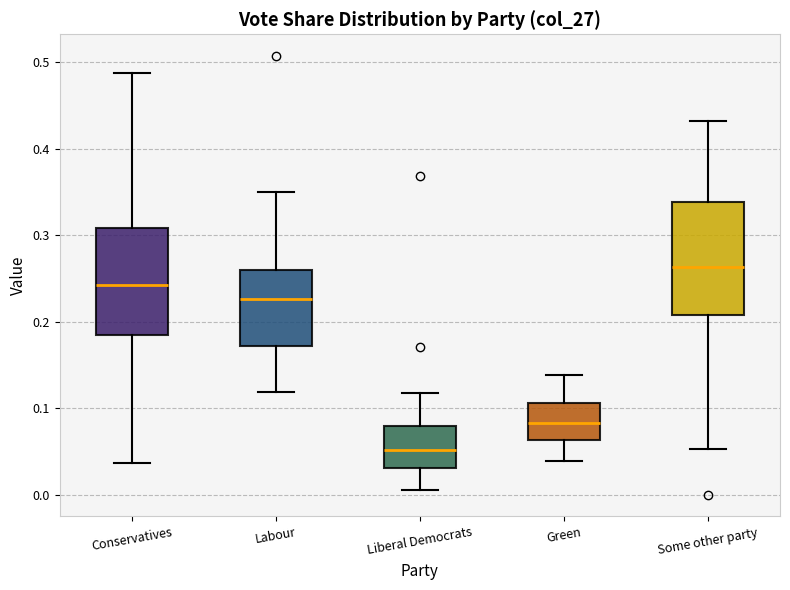

Reading left to right, read every box against the y-axis: the position of its median line, the range the box covers, and the ends of its whiskers. The values are not printed on the chart, so give them approximately, as read against the axis.

Conservatives: median 0.24, box 0.18 to 0.31, whiskers 0.04 to 0.49
Labour: median 0.23, box 0.17 to 0.26, whiskers 0.12 to 0.35
Liberal Democrats: median 0.05, box 0.03 to 0.08, whiskers 0.00 to 0.12
Green: median 0.08, box 0.06 to 0.11, whiskers 0.04 to 0.14
Some other party: median 0.26, box 0.21 to 0.34, whiskers 0.05 to 0.43